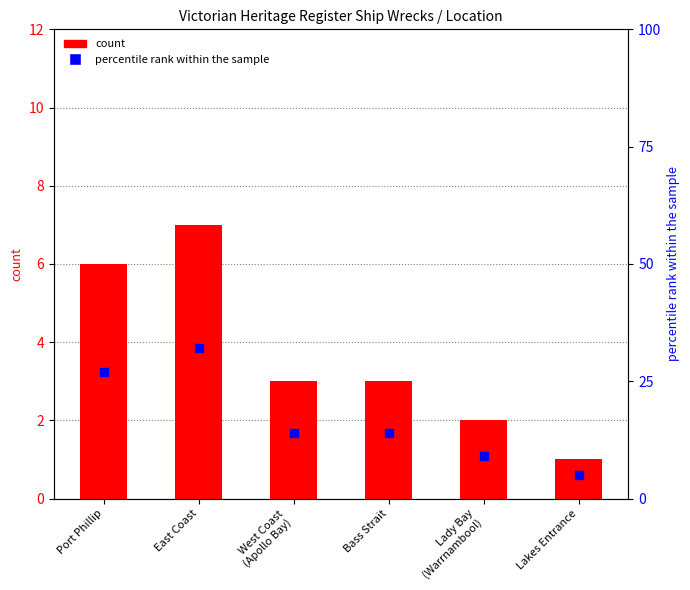

Which series contains the lowest Y value?

count